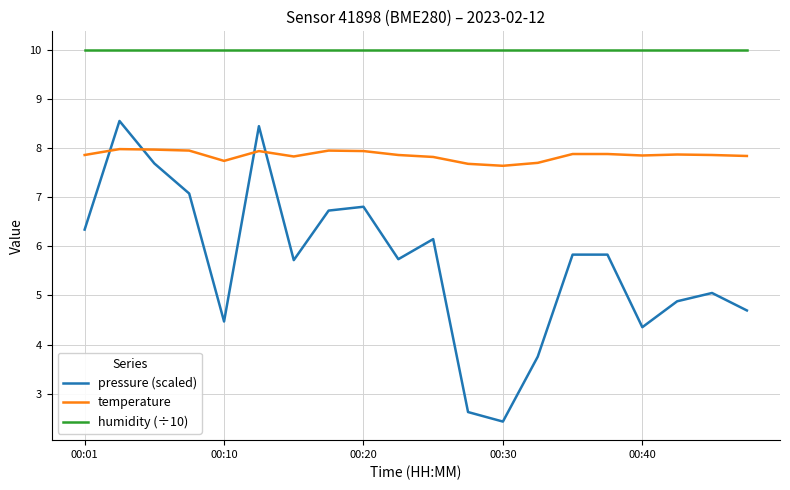

List the series in order of their peak value, highest first.

humidity (÷10), pressure (scaled), temperature